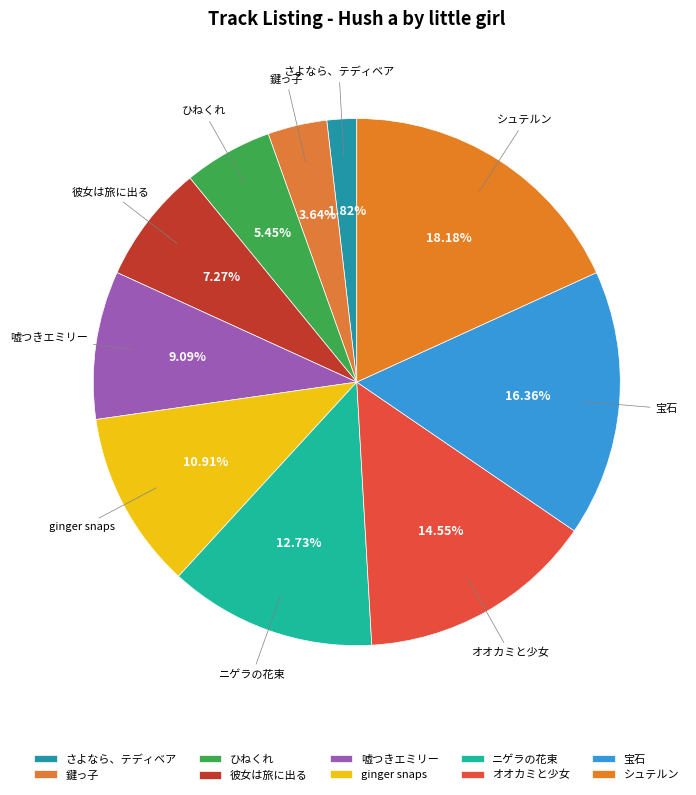

Is ニゲラの花束 the majority of the pie?

No